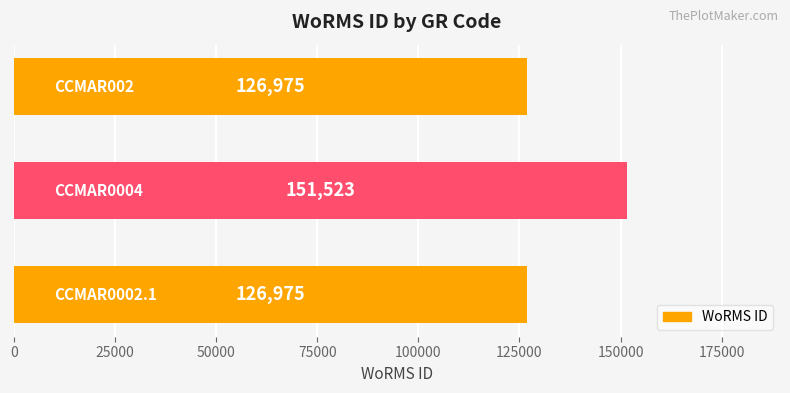

What is the minimum value shown in the chart?

126975